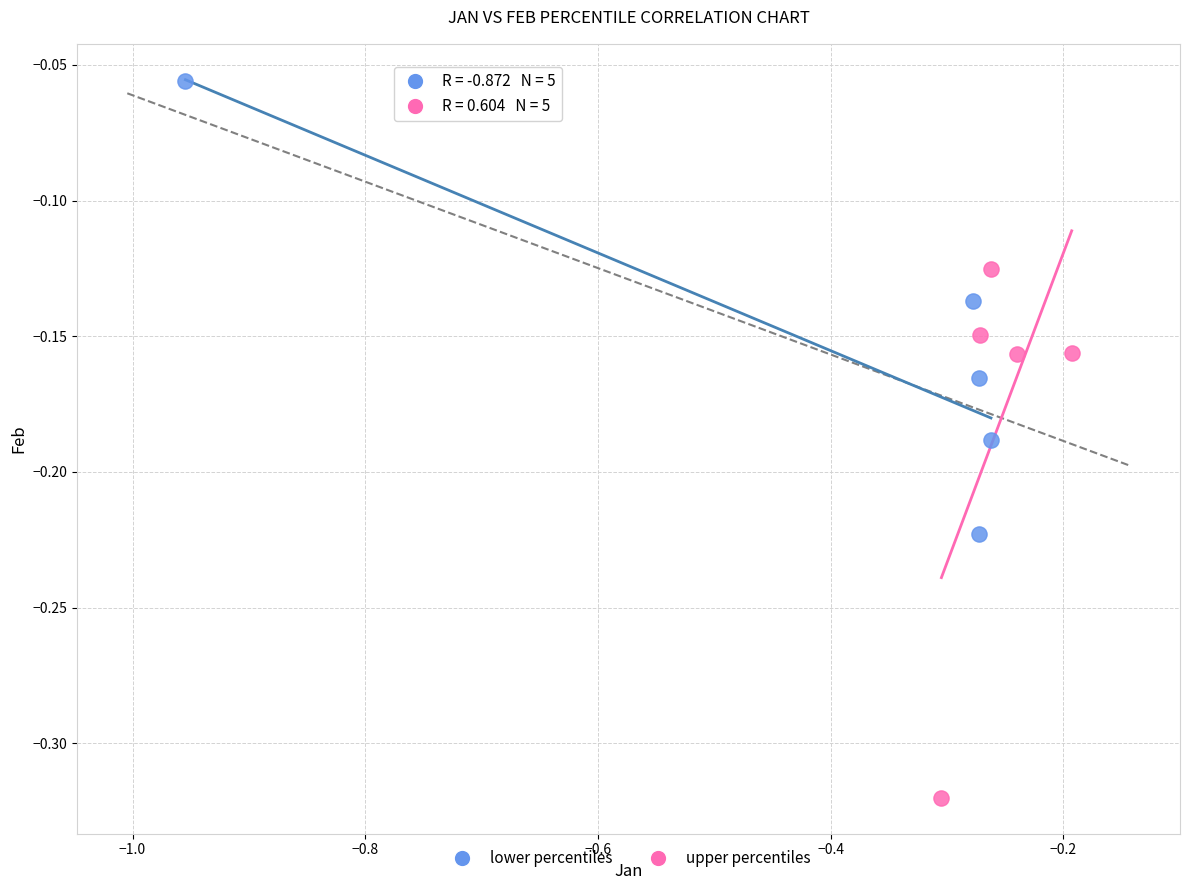

Which series contains the lowest Y value?

upper percentiles